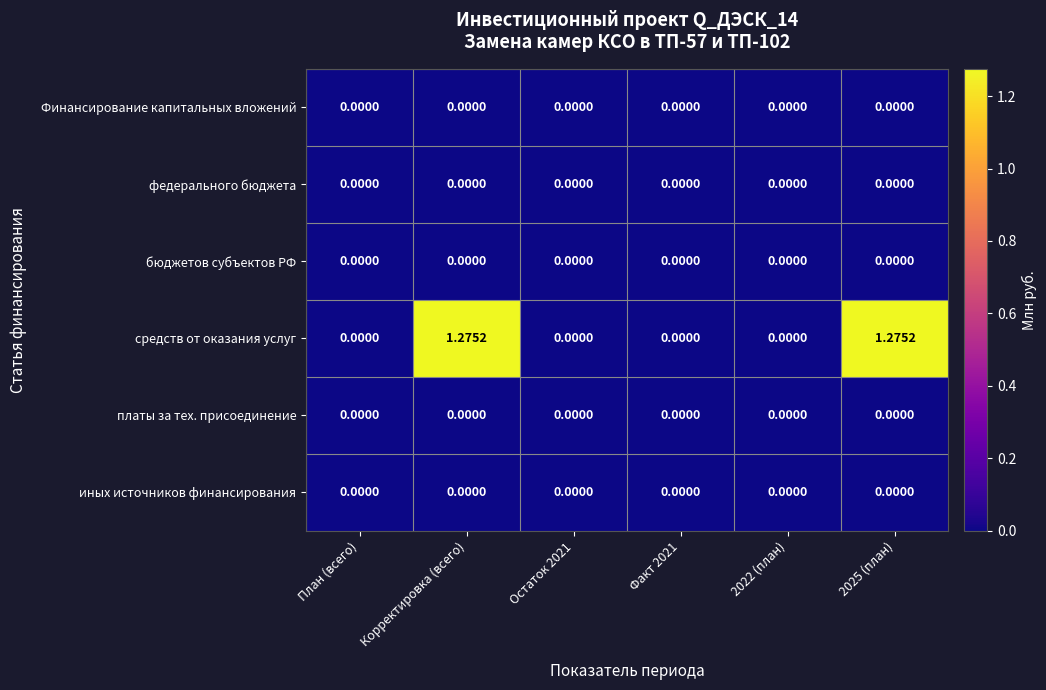

Which series has the largest range (max minus min)?

средств от оказания услуг